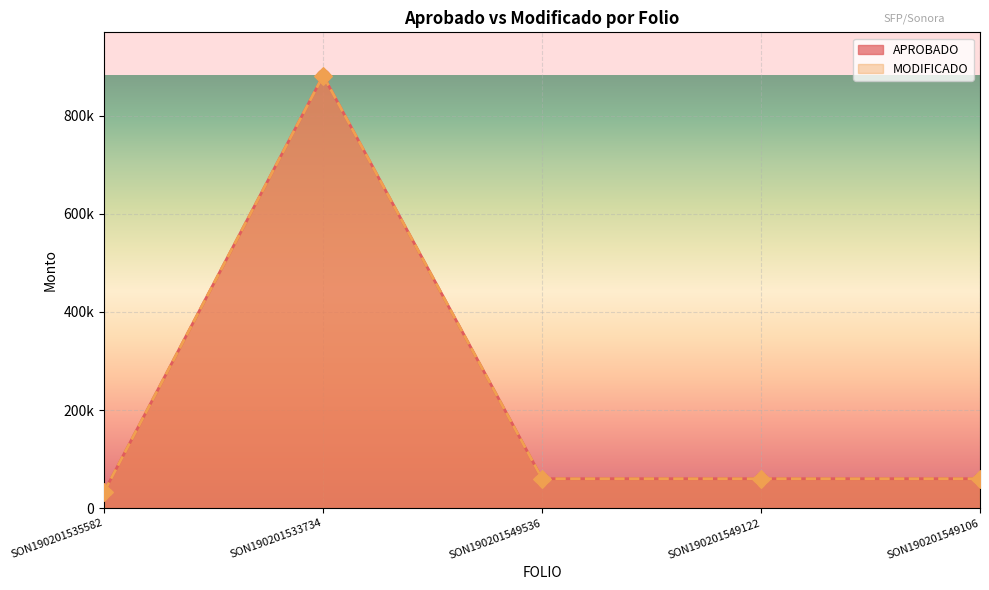

At how many categories does at least one series exceed 559911?

1